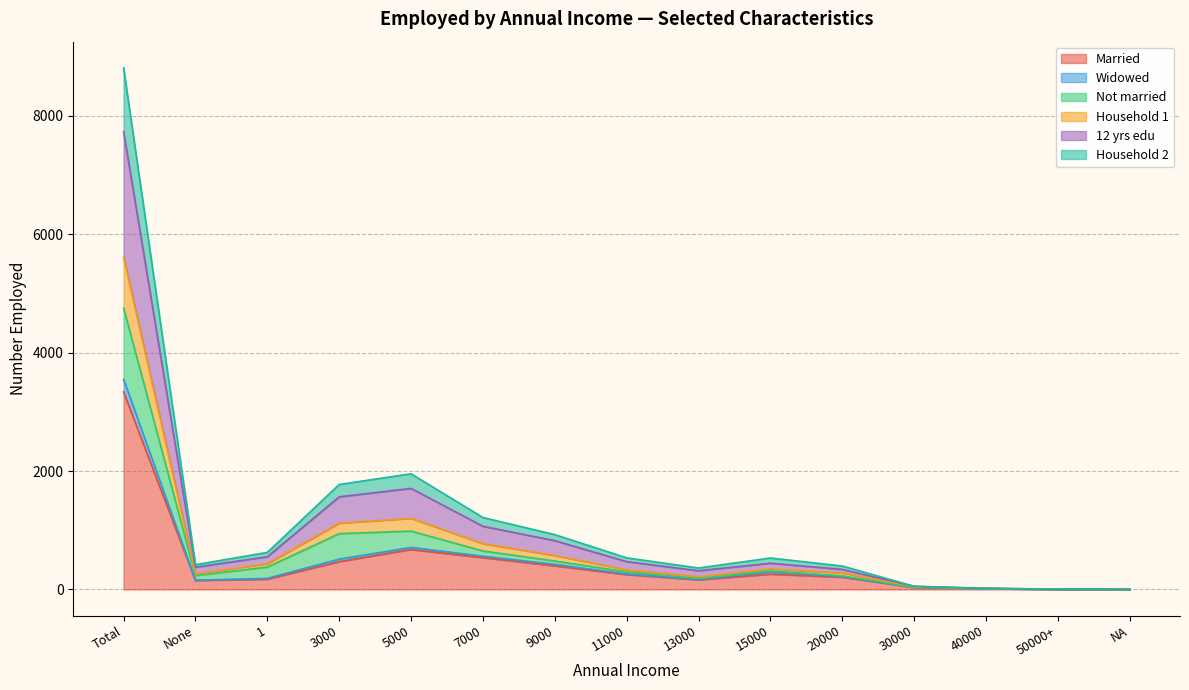

At which label does Married reach its peak?

Total